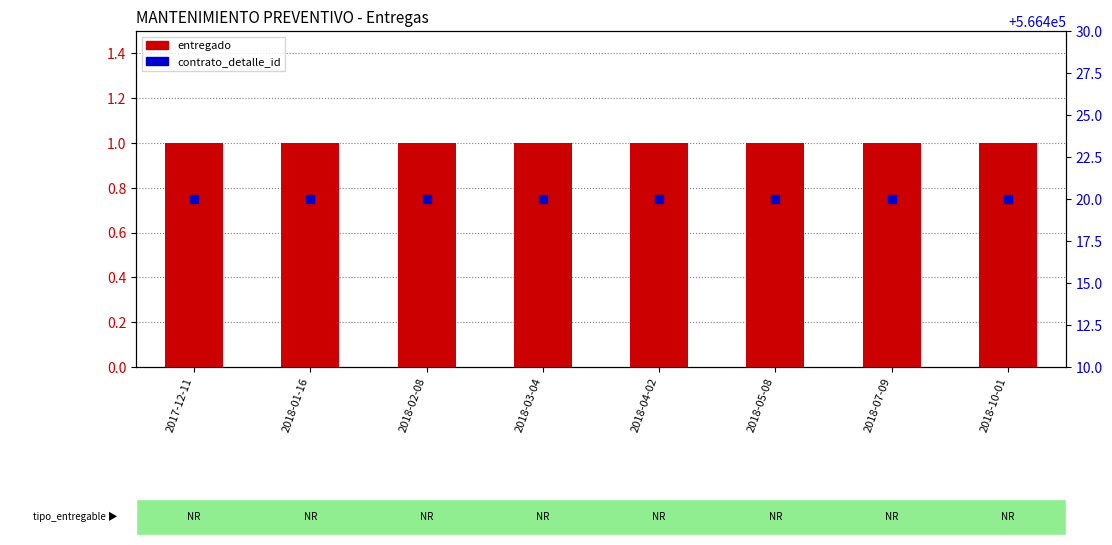

At which category is the sum across all series the highest?

2017-12-11